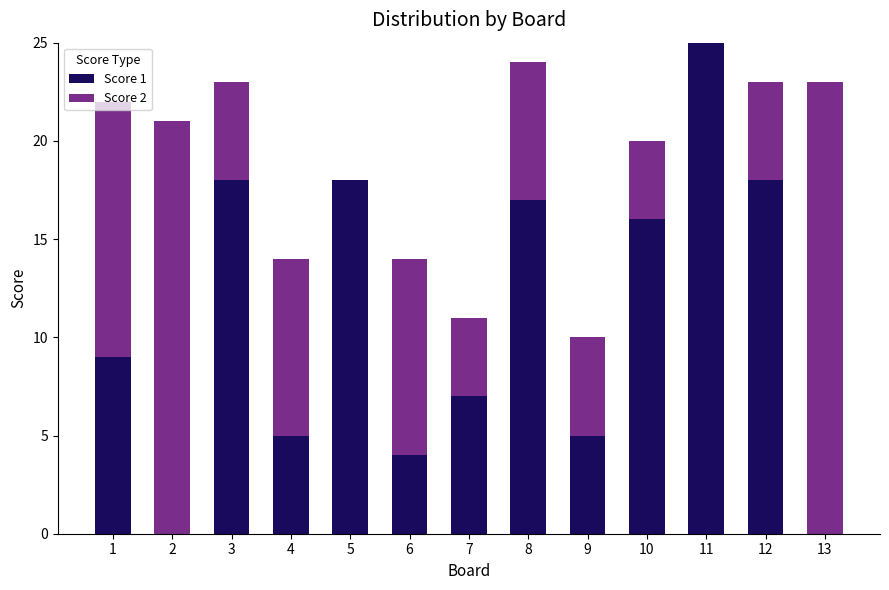

What is the total value across all series at 12?

23